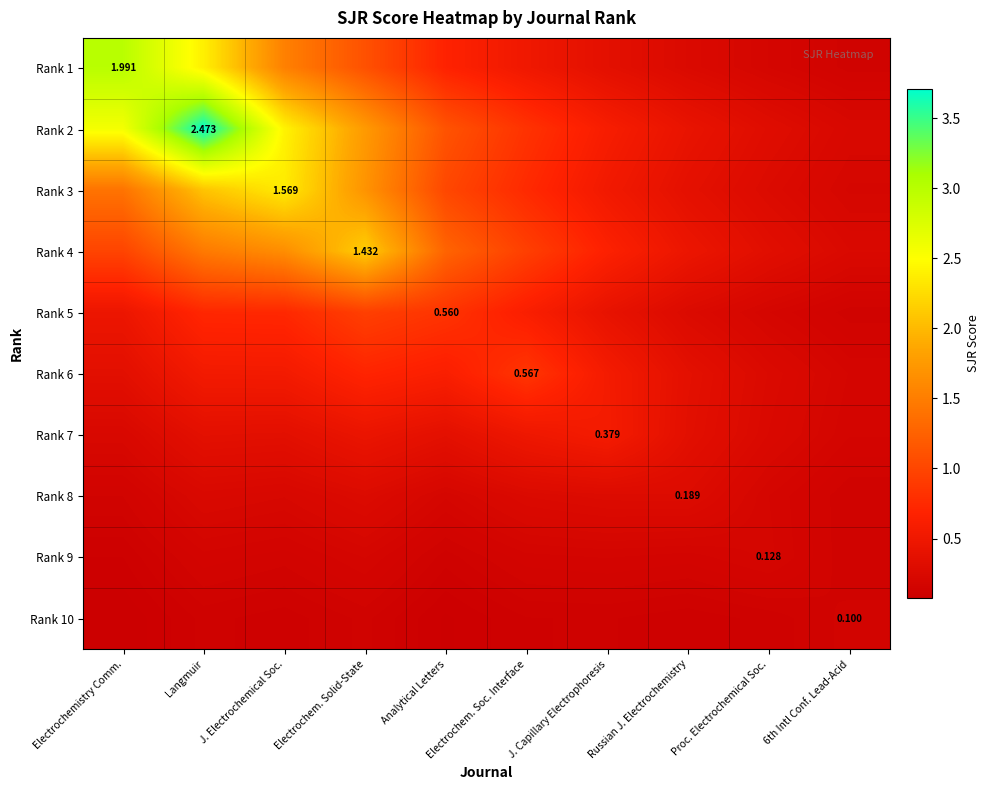

The Rank 7 series shows 0.2 at Proc. Electrochemical Soc.. True or false?

True